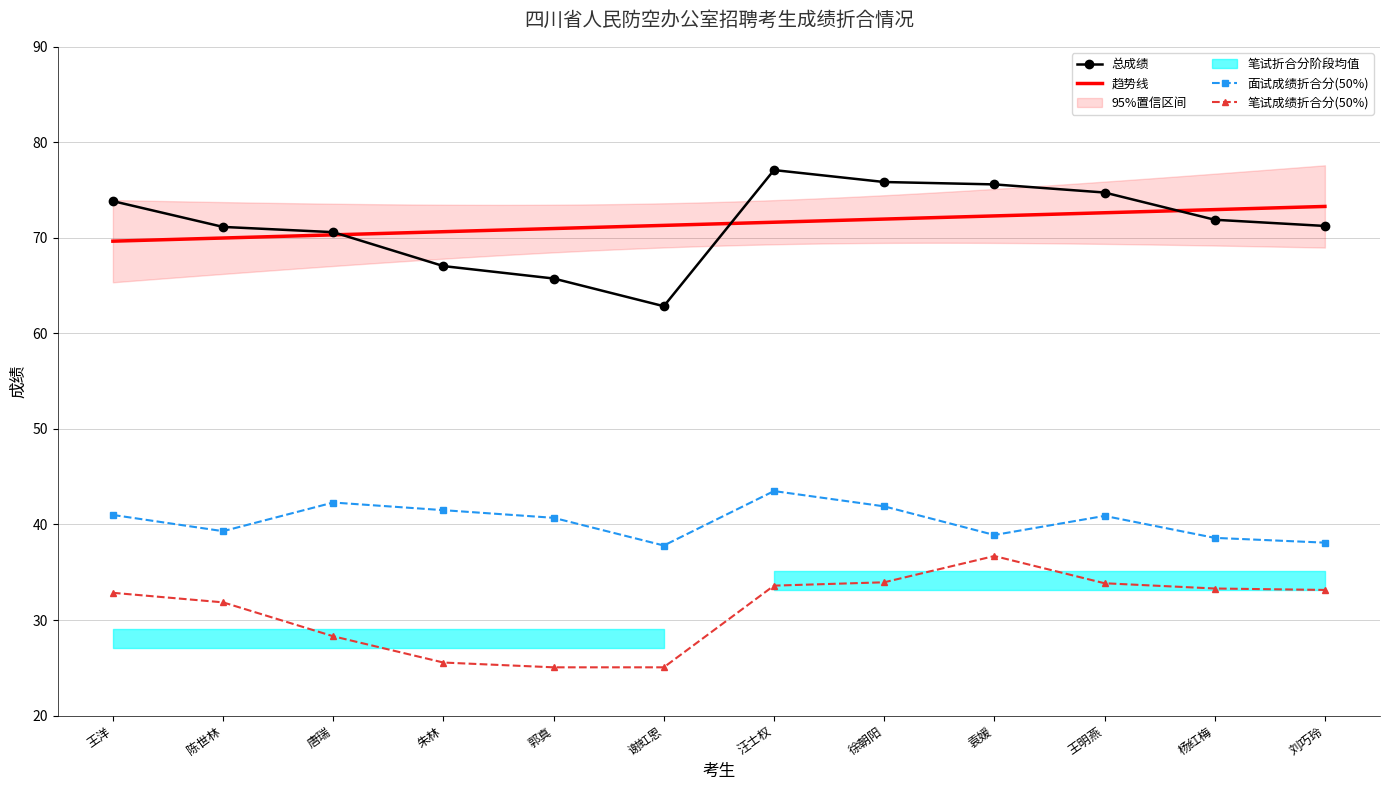

True or false: 笔试成绩折合分(50%) and 总成绩 cross at least once.

False